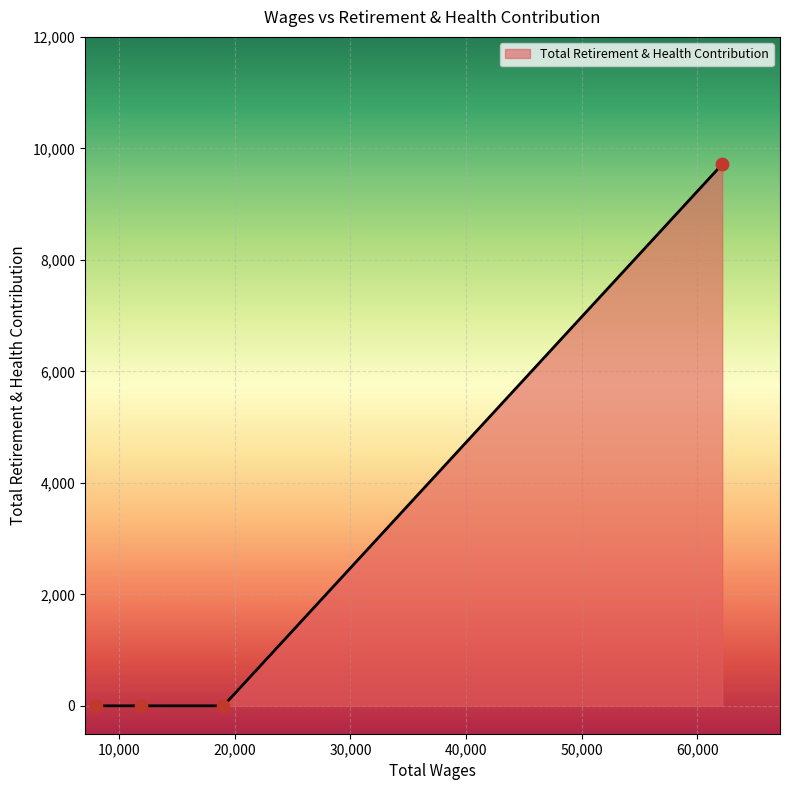

What is the maximum value shown in the chart?

9715